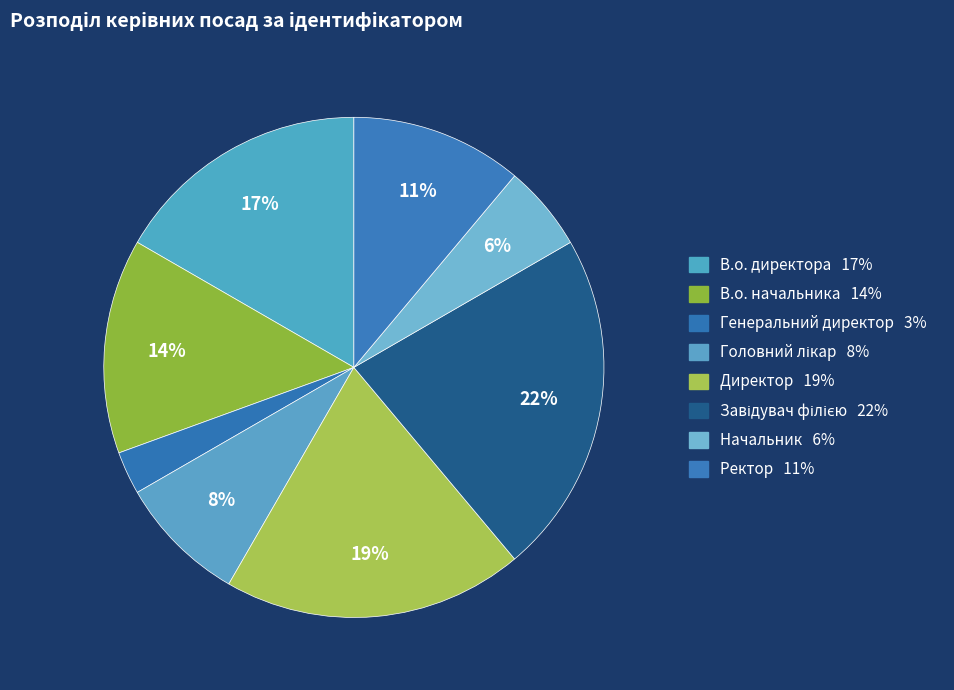

How many segments does this pie chart have?

8